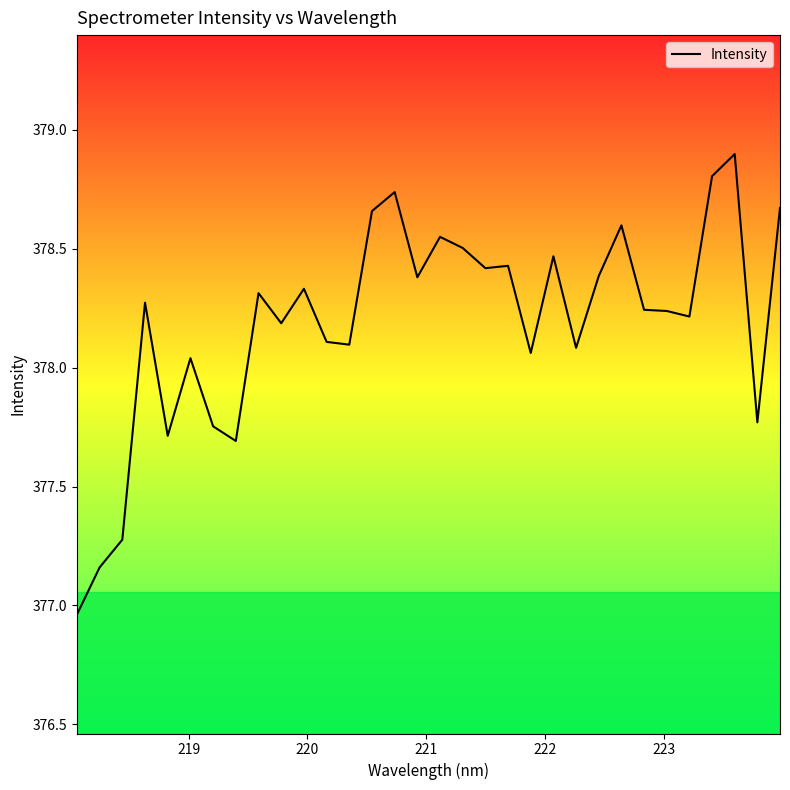

What is the difference between the maximum and minimum values?

1.9